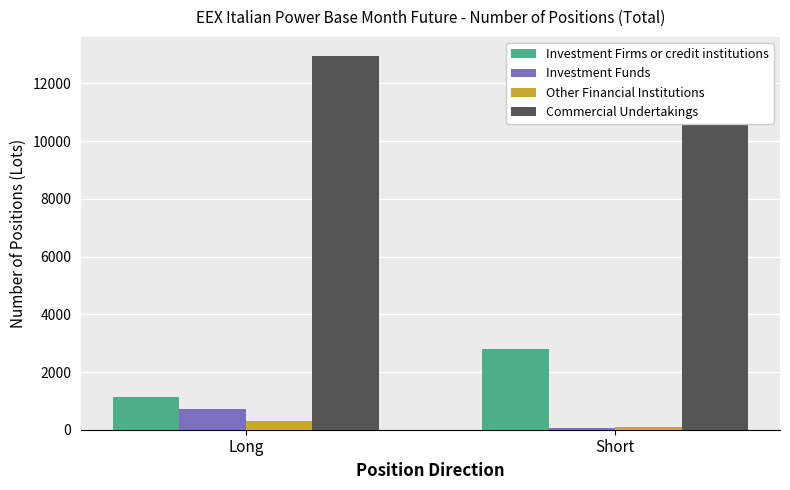

What is the value of the Investment Firms or credit institutions bar at the 1st from the left?

1130.0